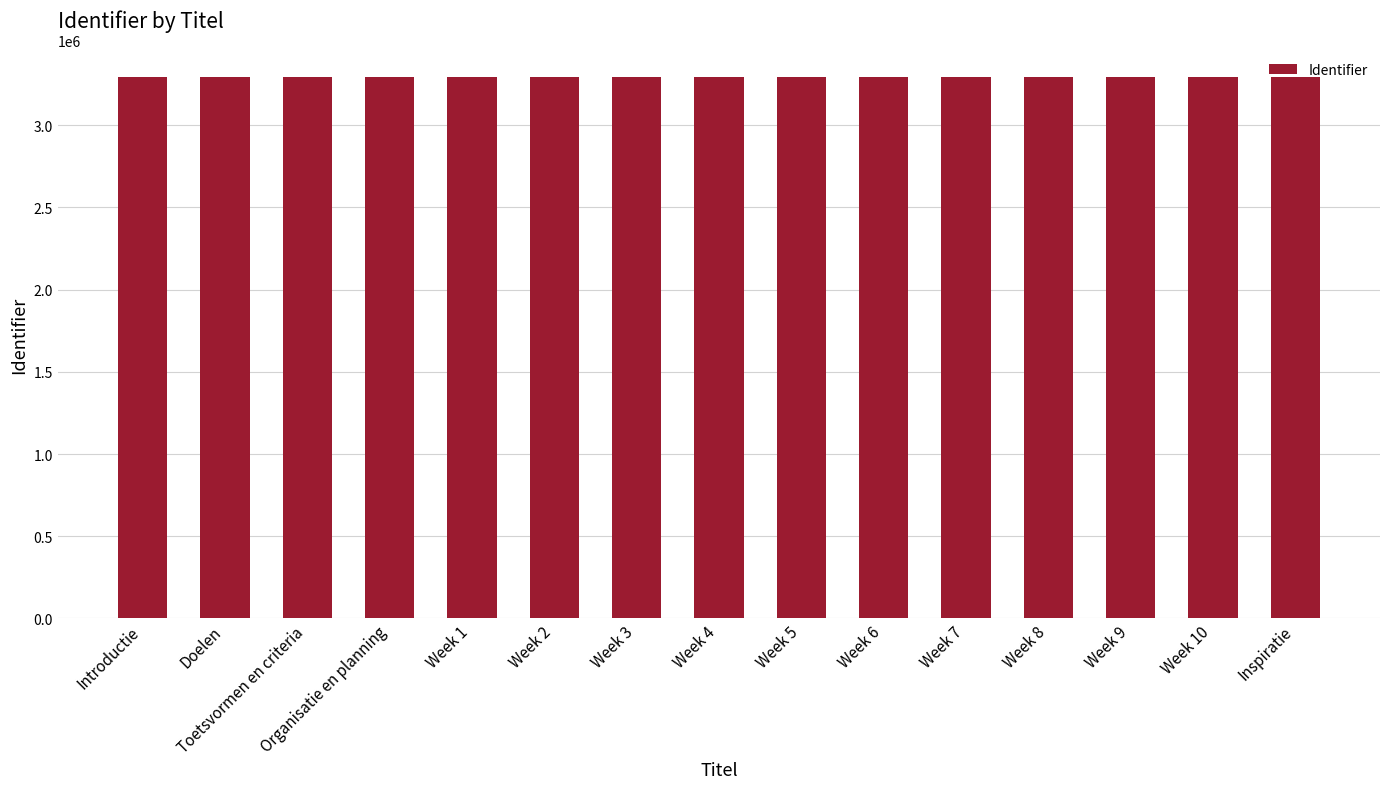

What is the label of the 8th bar from the left?

Week 4